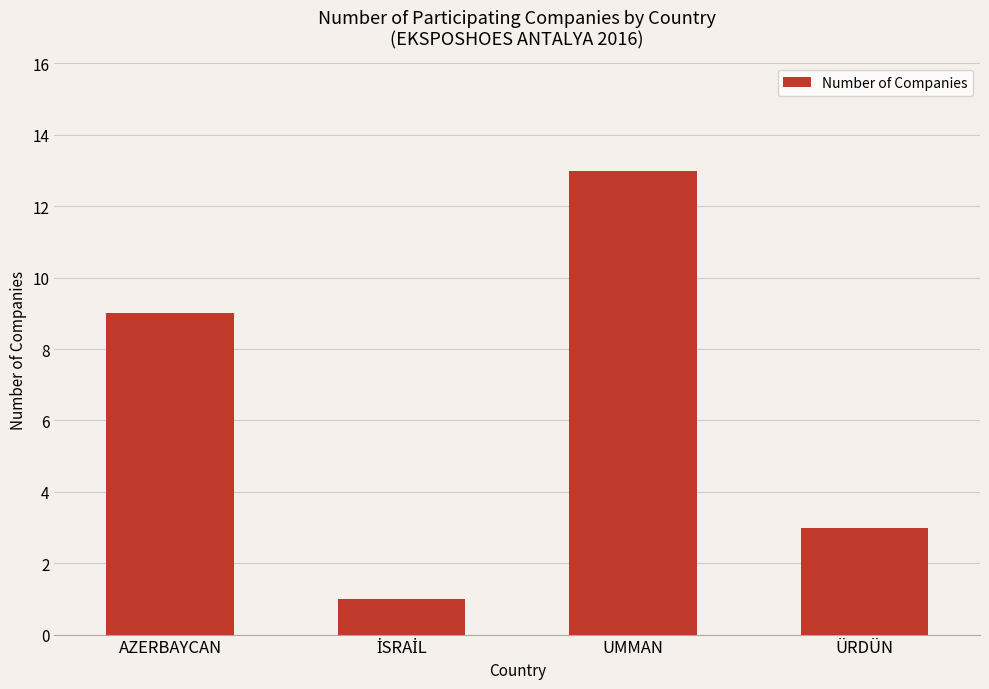

What value does the data have at UMMAN, to the nearest 5?

15